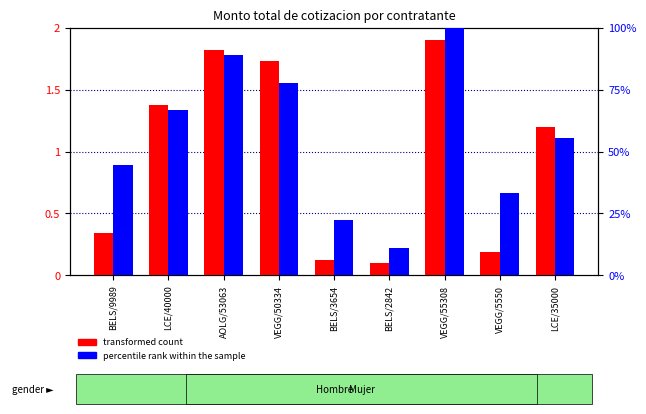

How many series are shown in this chart?

2